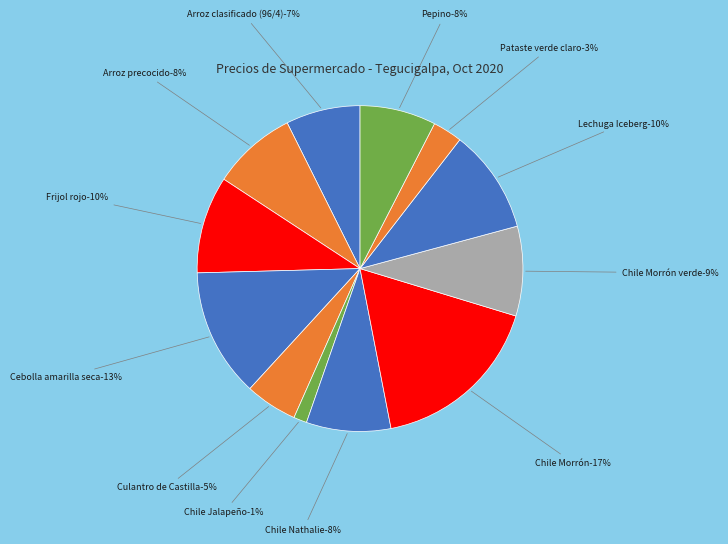

Which category has the biggest portion of the pie?

Chile Morrón